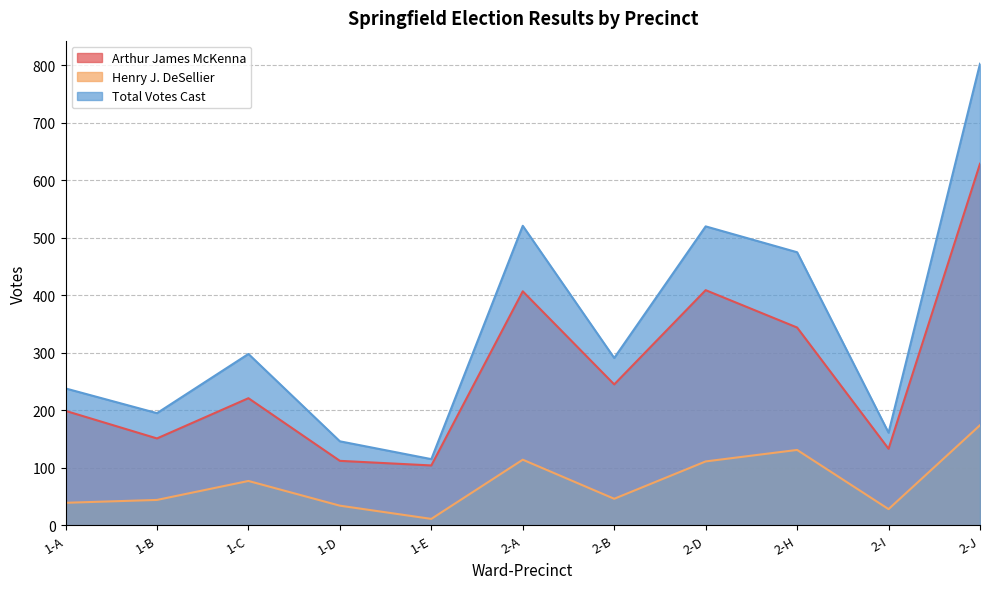

What position from the left is 1-D?

4